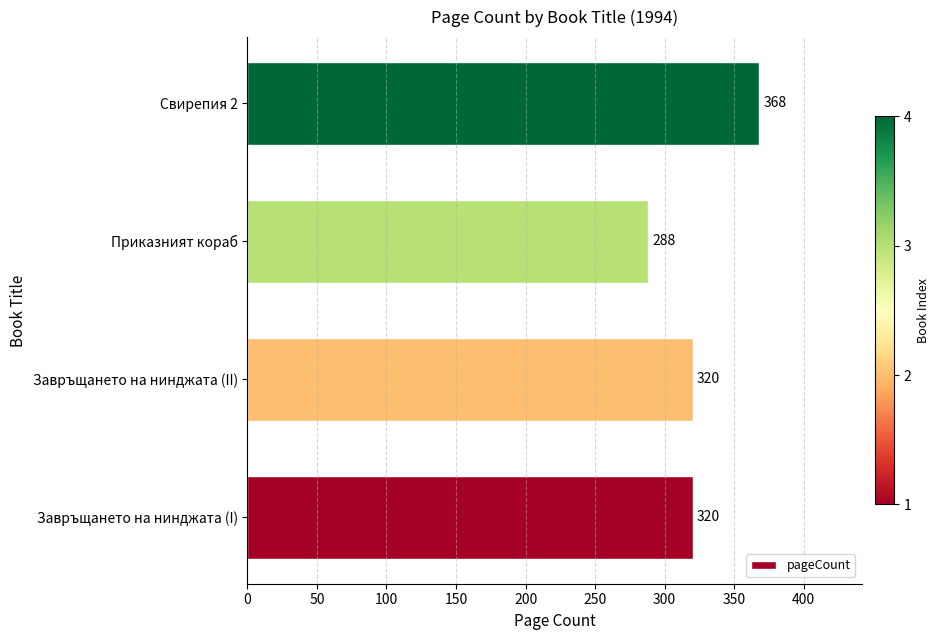

Reading bottom to top, transcribe all the data shown in this chart.

Завръщането на нинджата (I)=320	Завръщането на нинджата (II)=320	Приказният кораб=288	Свирепия 2=368